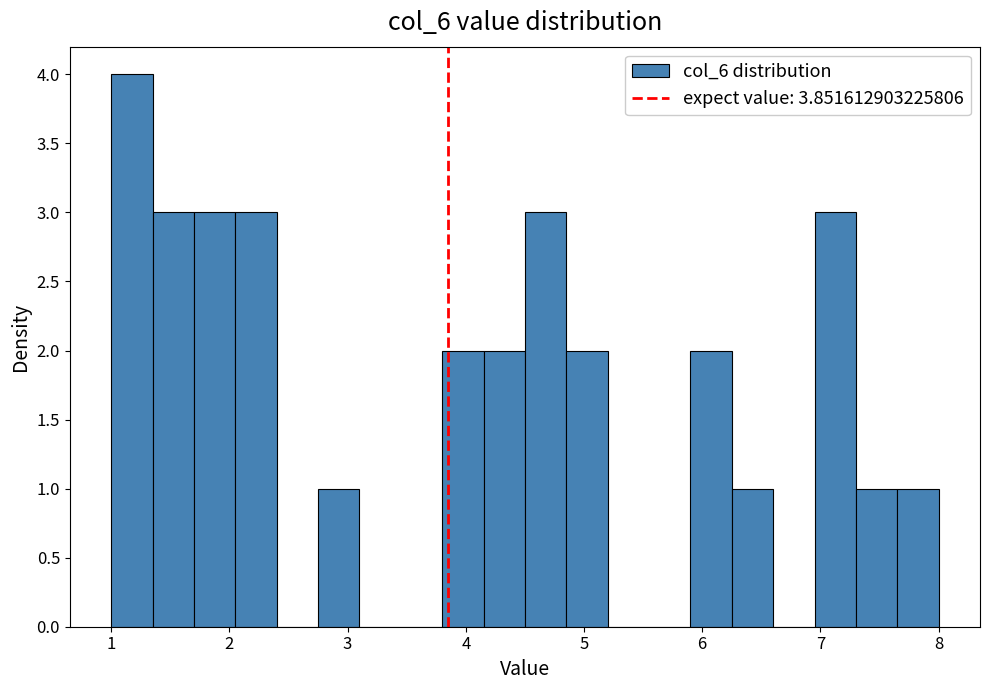

Around what value on the x-axis is the tallest bar? Give the approximate position of its centre, as read against the axis.

1.2